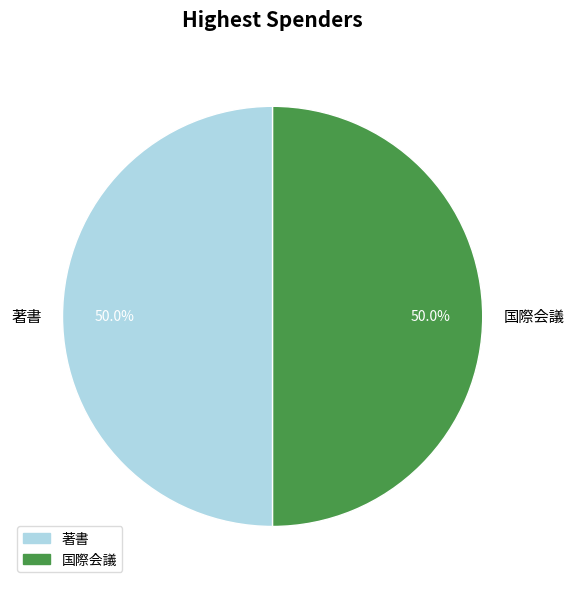

What is the ratio of the value at 著書 to the value at 国際会議?

1.0